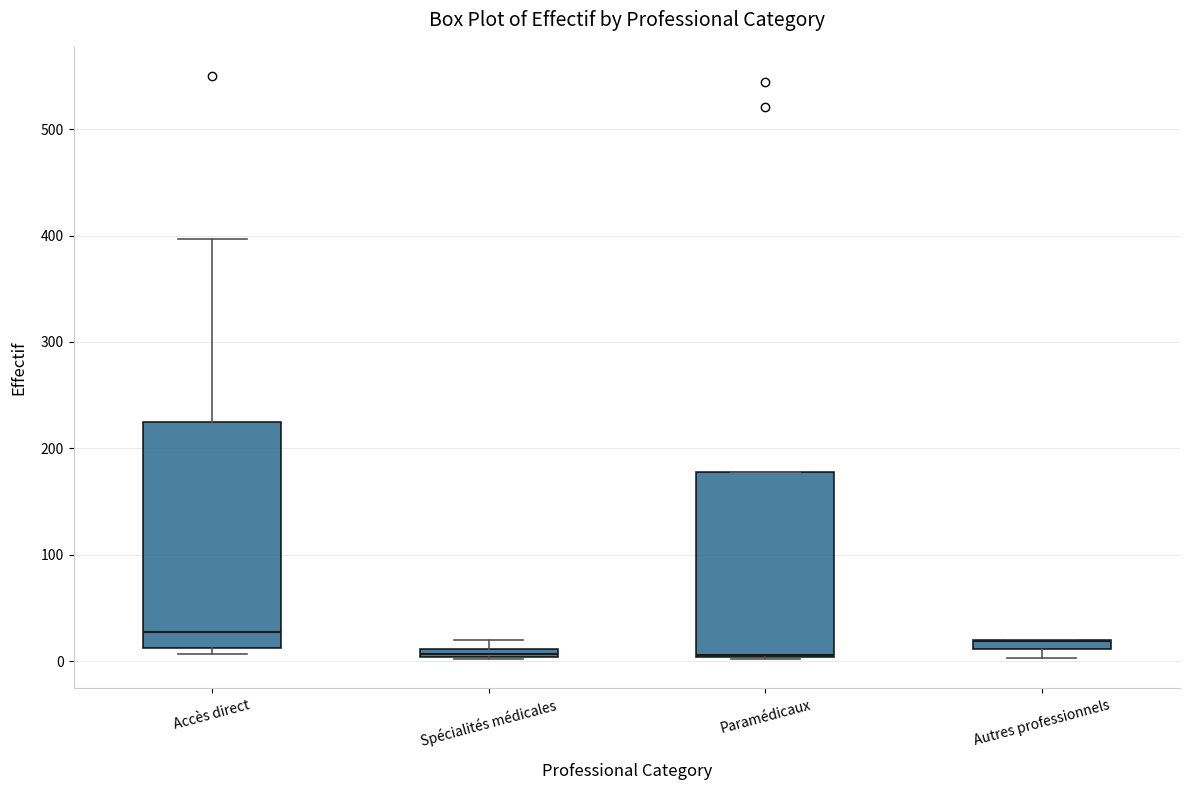

Comparing the boxes themselves (not the whiskers), which one is the tallest?

Accès direct